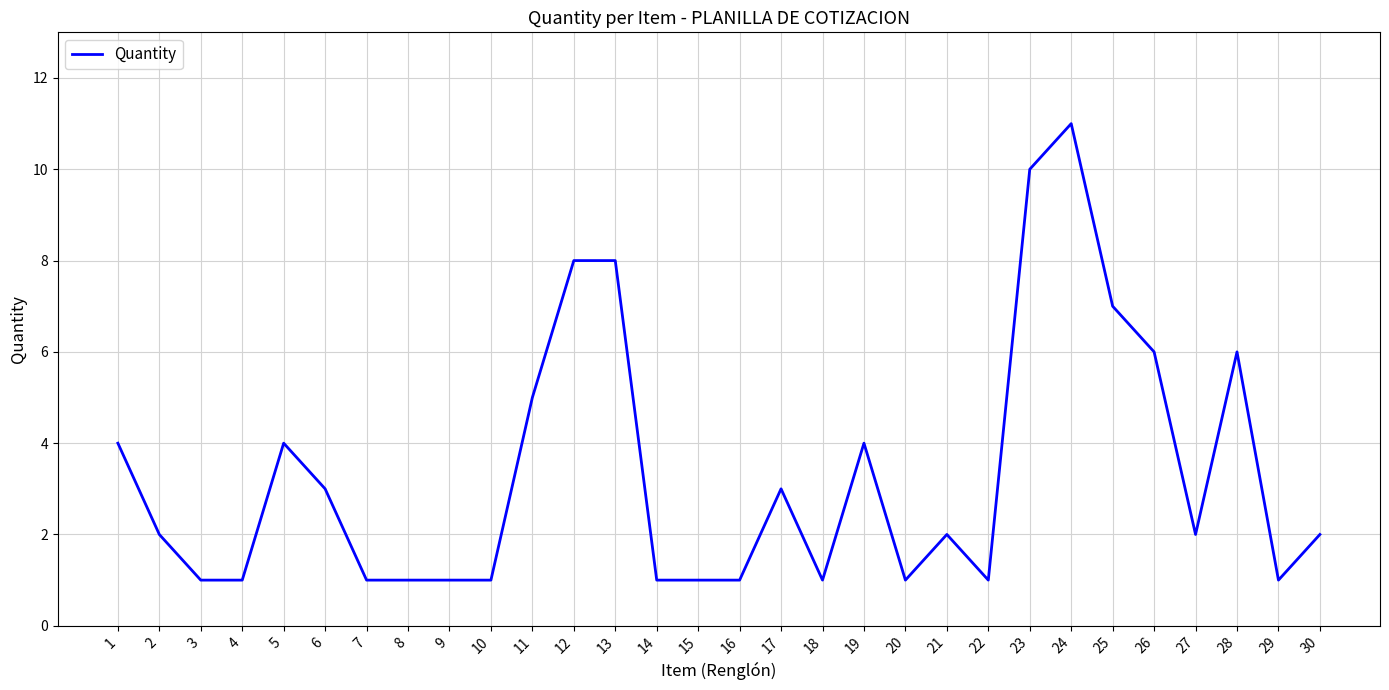

What value does the data have at 26?

6